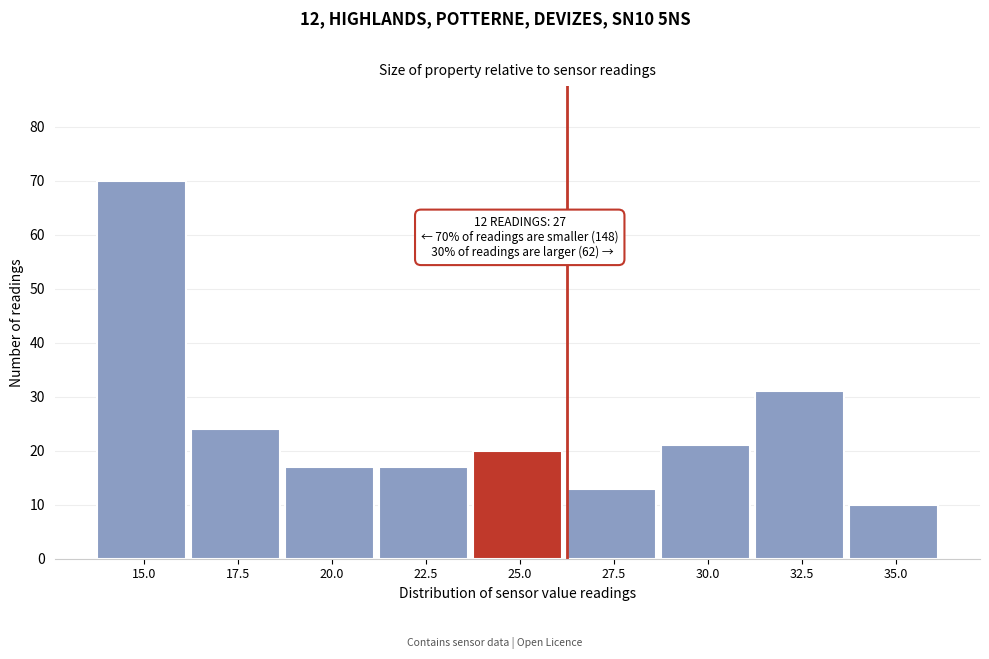

Reading left to right, list all the values displayed in this chart.

70	24	17	17	20	13	21	31	10